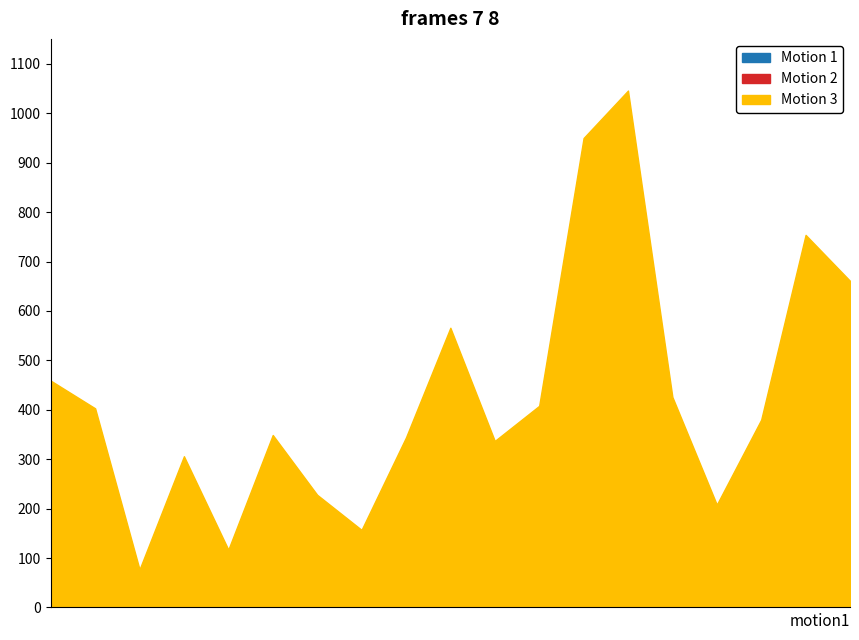

How many lines are shown in the chart?

3